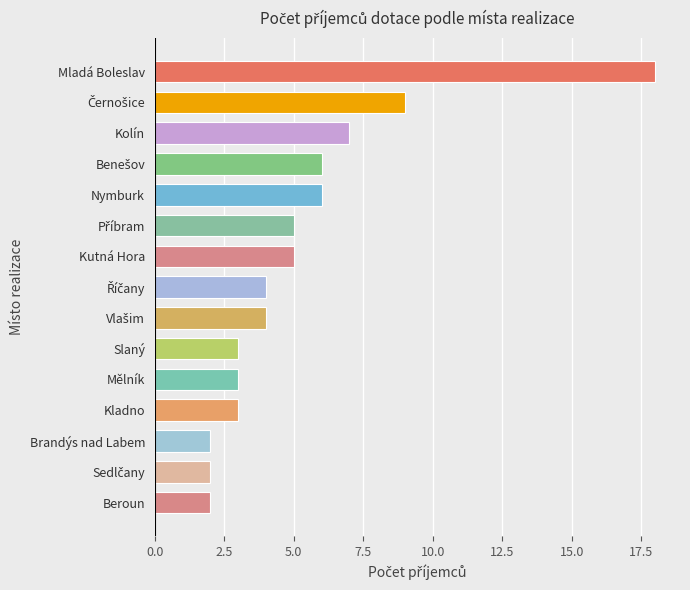

Reading top to bottom, list all the values displayed in this chart.

18	9	7	6	6	5	5	4	4	3	3	3	2	2	2